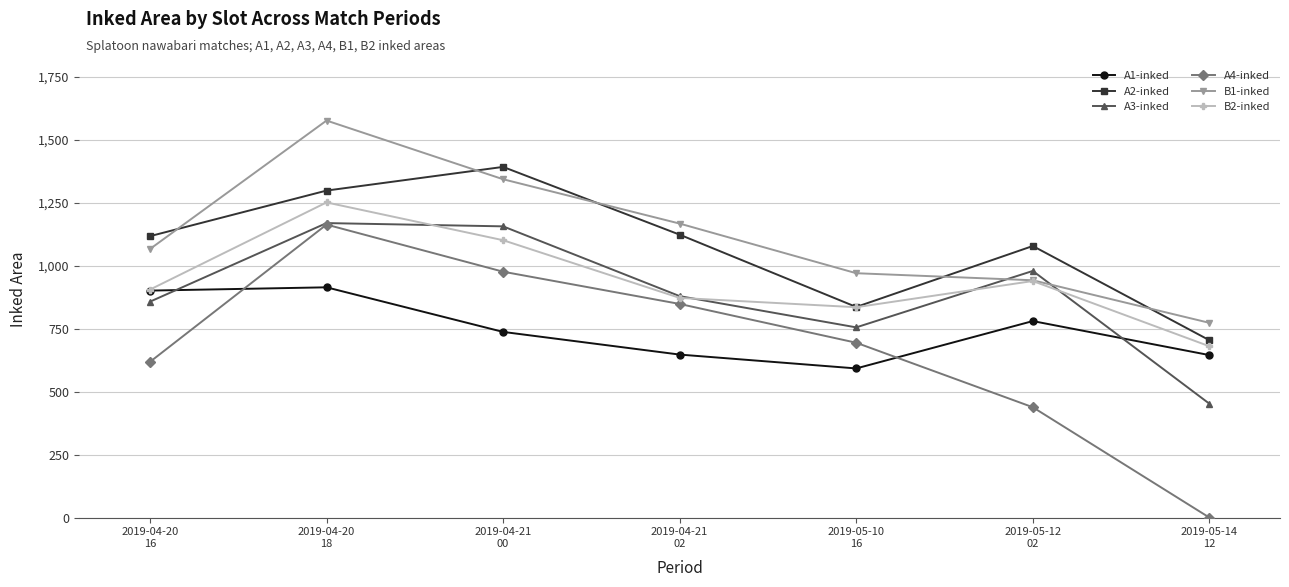

The B2-inked series shows 1251 at 2019-04-20
18. True or false?

True